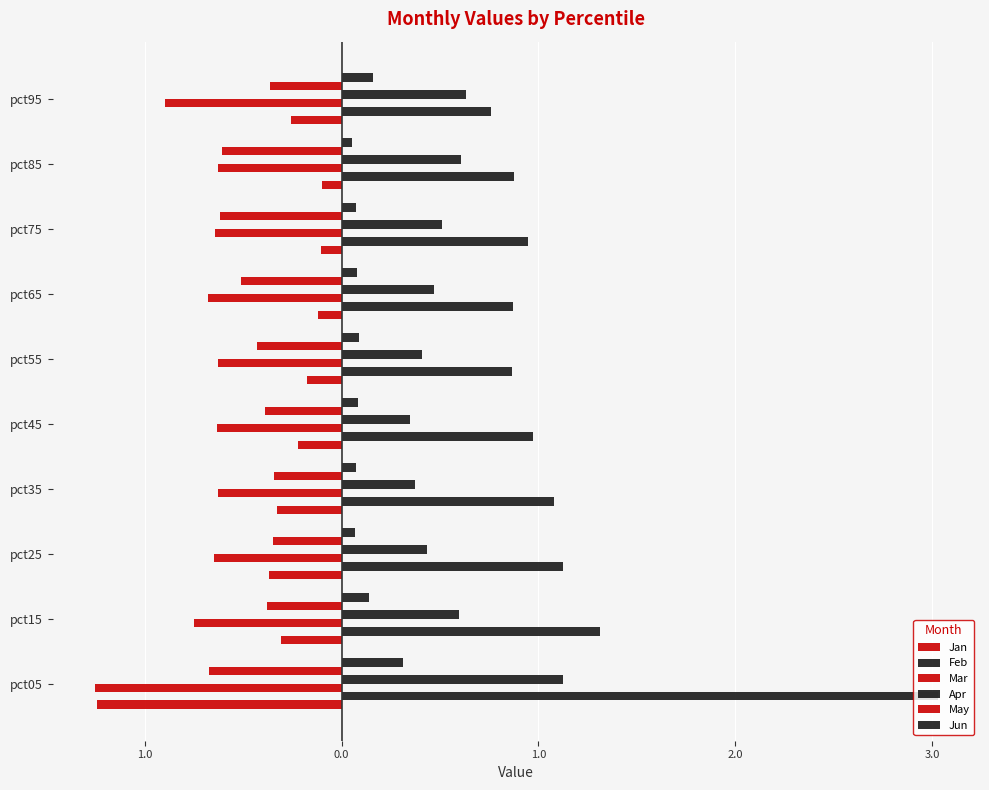

Which series has the largest range (max minus min)?

Feb